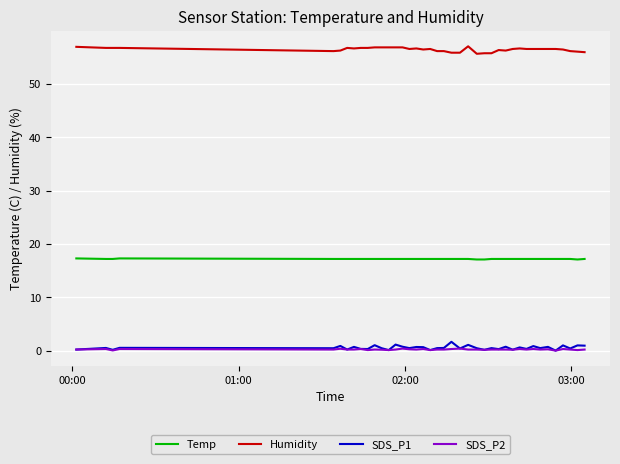

What is the maximum value shown in the chart?

57.1